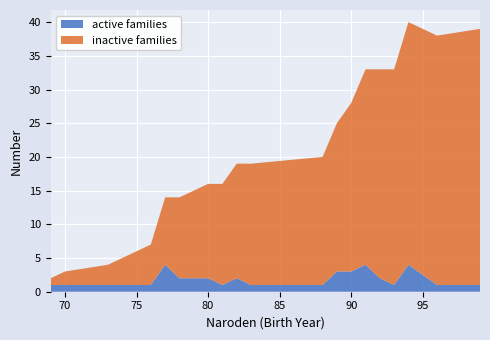

Reading left to right, what are all the values shown in this chart?

active families: 1	1	1	1	1	1	4	2	2	1	2	1	1	3	3	4	2	1	4	1	1
inactive families: 1	2	3	4	5	6	10	12	14	15	17	18	19	22	25	29	31	32	36	37	38